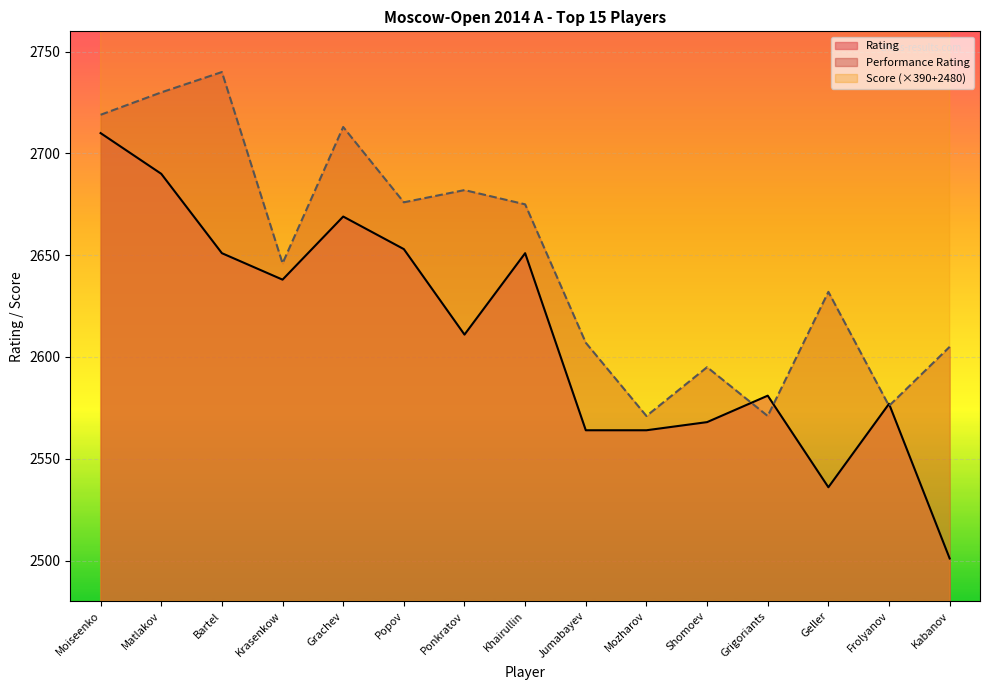

Which series has the largest range (max minus min)?

Rating